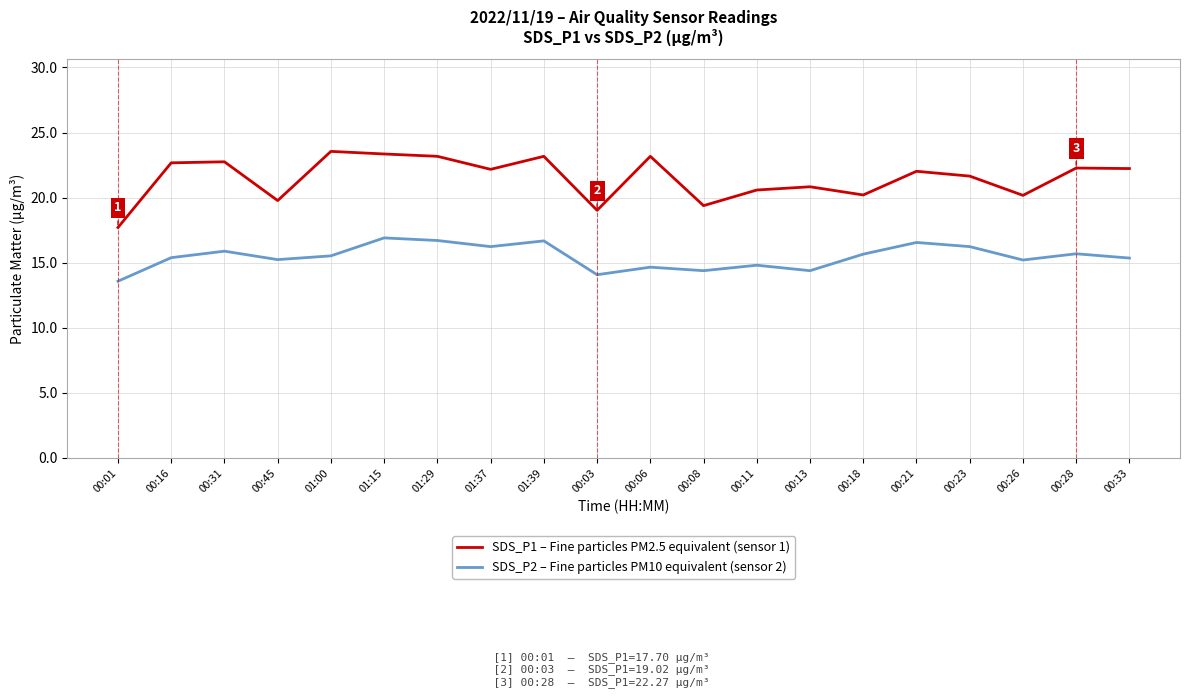

Is the value of SDS_P1 – Fine particles PM2.5 equivalent (sensor 1) at 00:13 greater than the value of SDS_P2 – Fine particles PM10 equivalent (sensor 2) at 00:18?

Yes